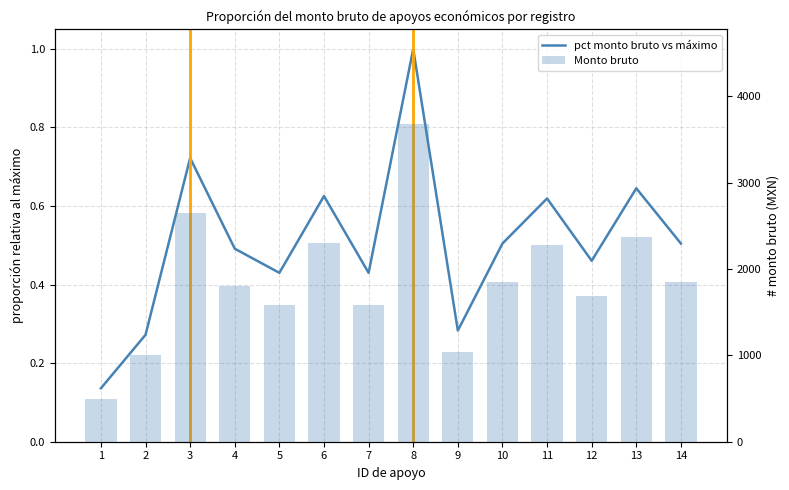

At how many categories does at least one series exceed 1830?

7